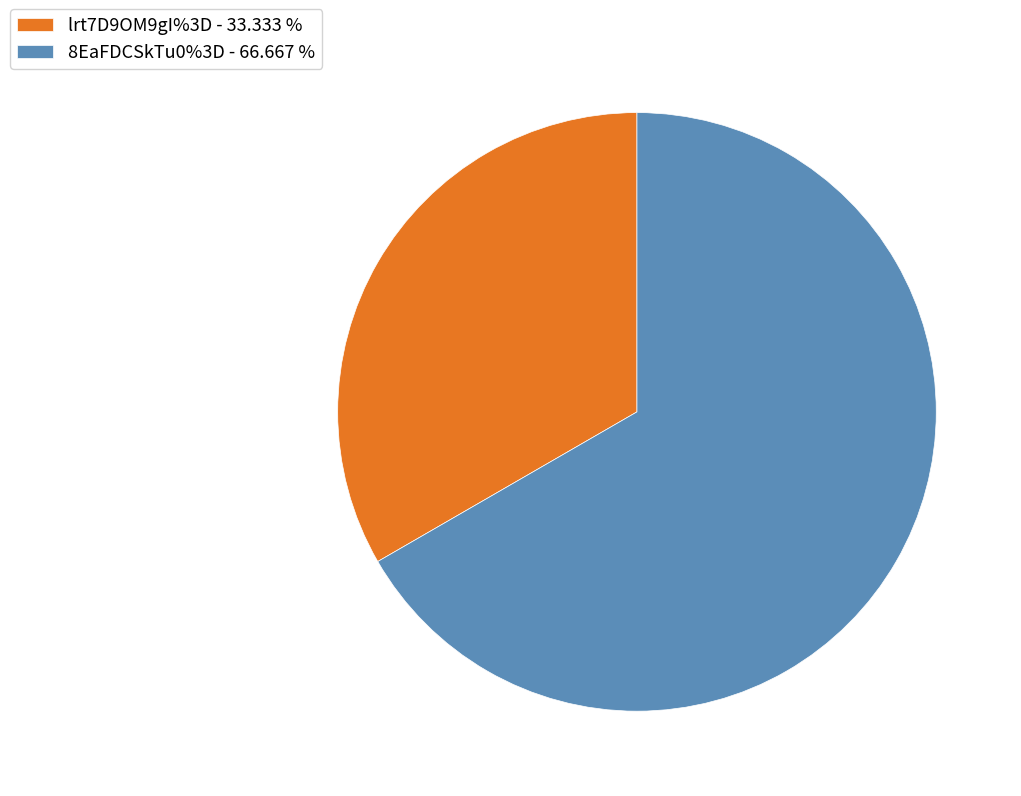

What is the ratio of the value at lrt7D9OM9gI%3D - 33.333 % to the value at 8EaFDCSkTu0%3D - 66.667 %?

0.5